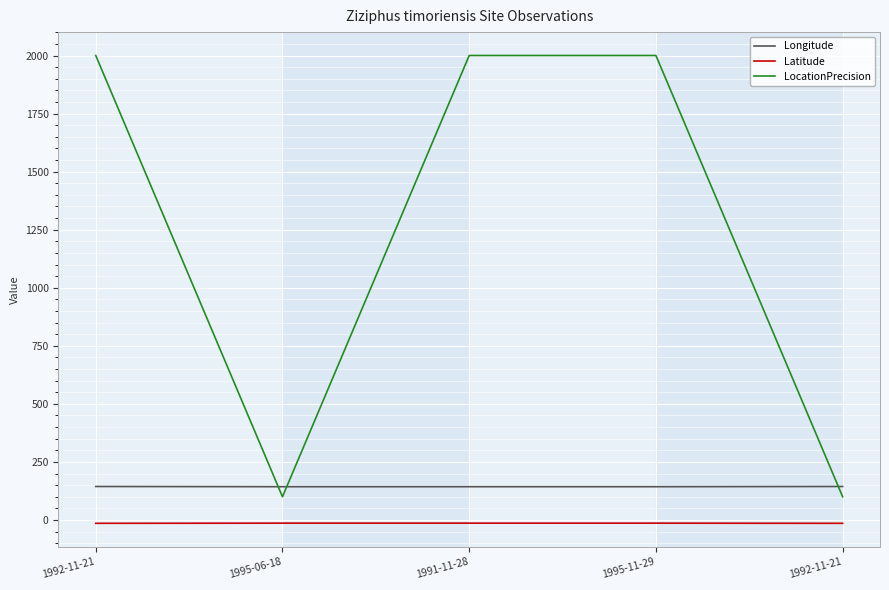

How many lines are shown in the chart?

3